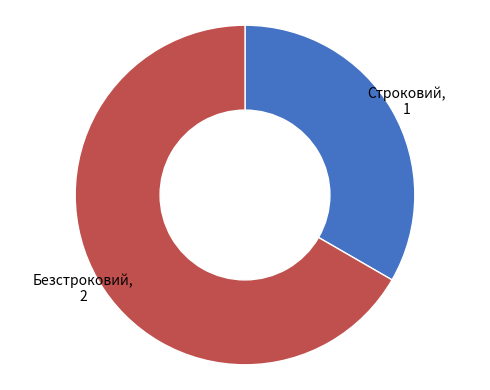

Is there a majority slice in this chart?

Yes